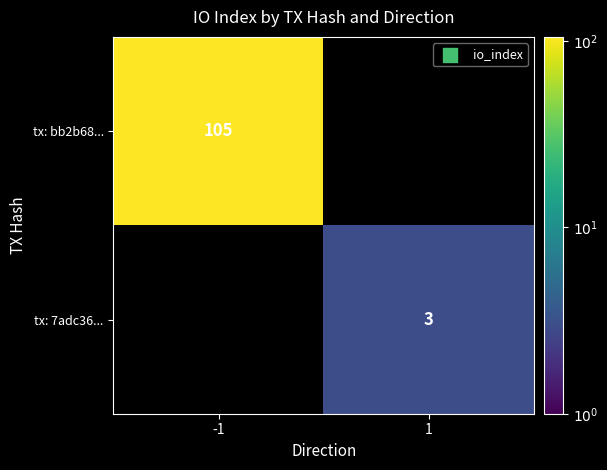

The tx: bb2b68... series shows 105 at -1. True or false?

True